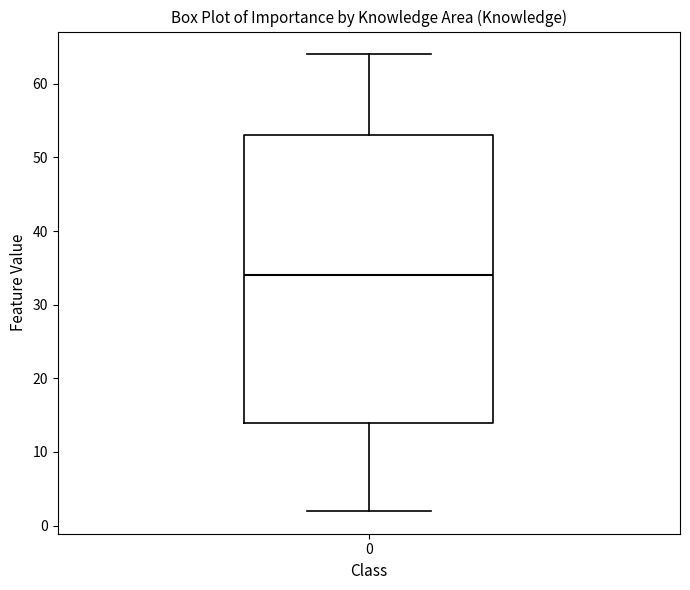

Transcribe this box plot: give where the median line is, the range the box spans, and where the two whiskers end, as read against the y-axis. The values are not printed on the chart, so give them approximately, as read against the axis.

median 34, box 14 to 53, whiskers 2 to 64